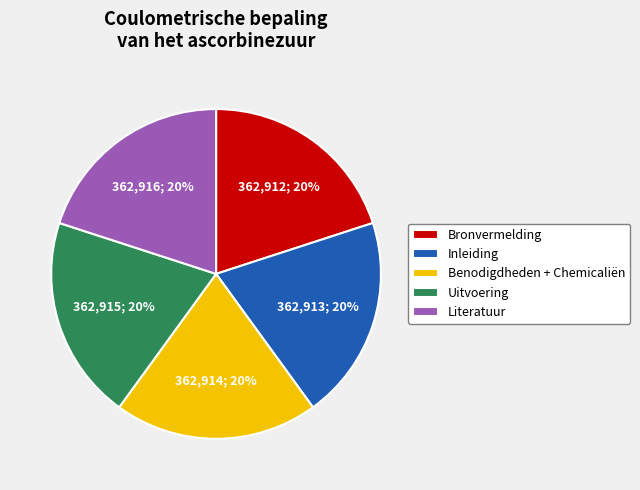

Combined, do Bronvermelding and Literatuur account for over 50%?

No